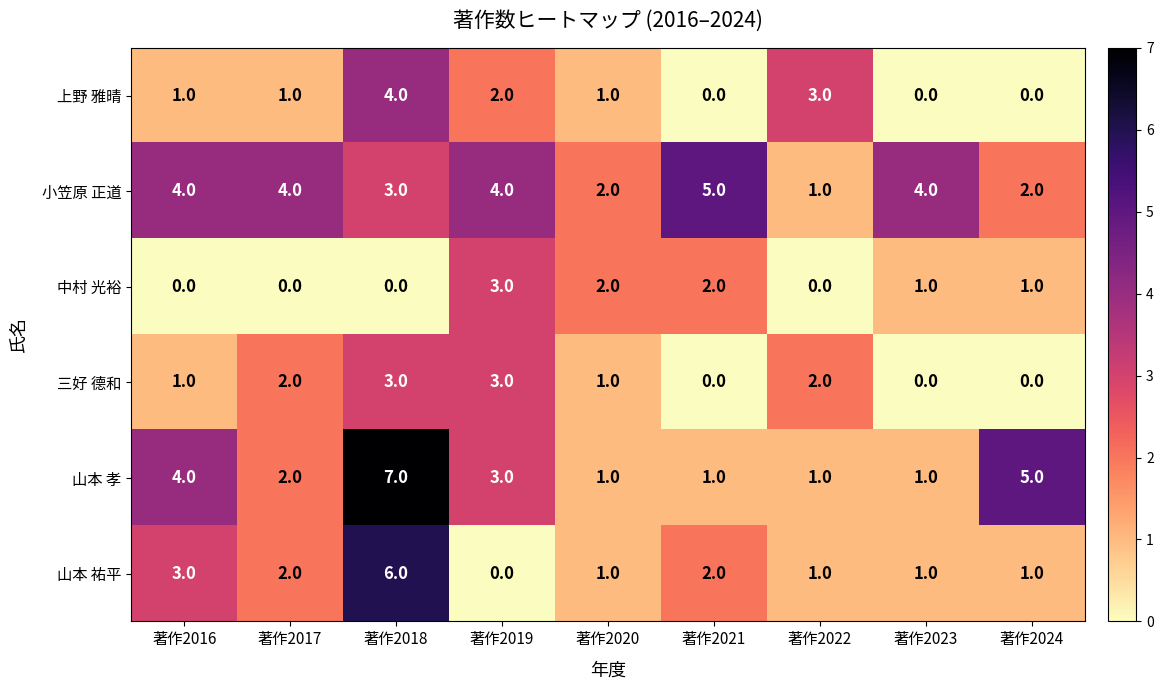

Count the 小笠原 正道 values in the range 2 to 4.

7